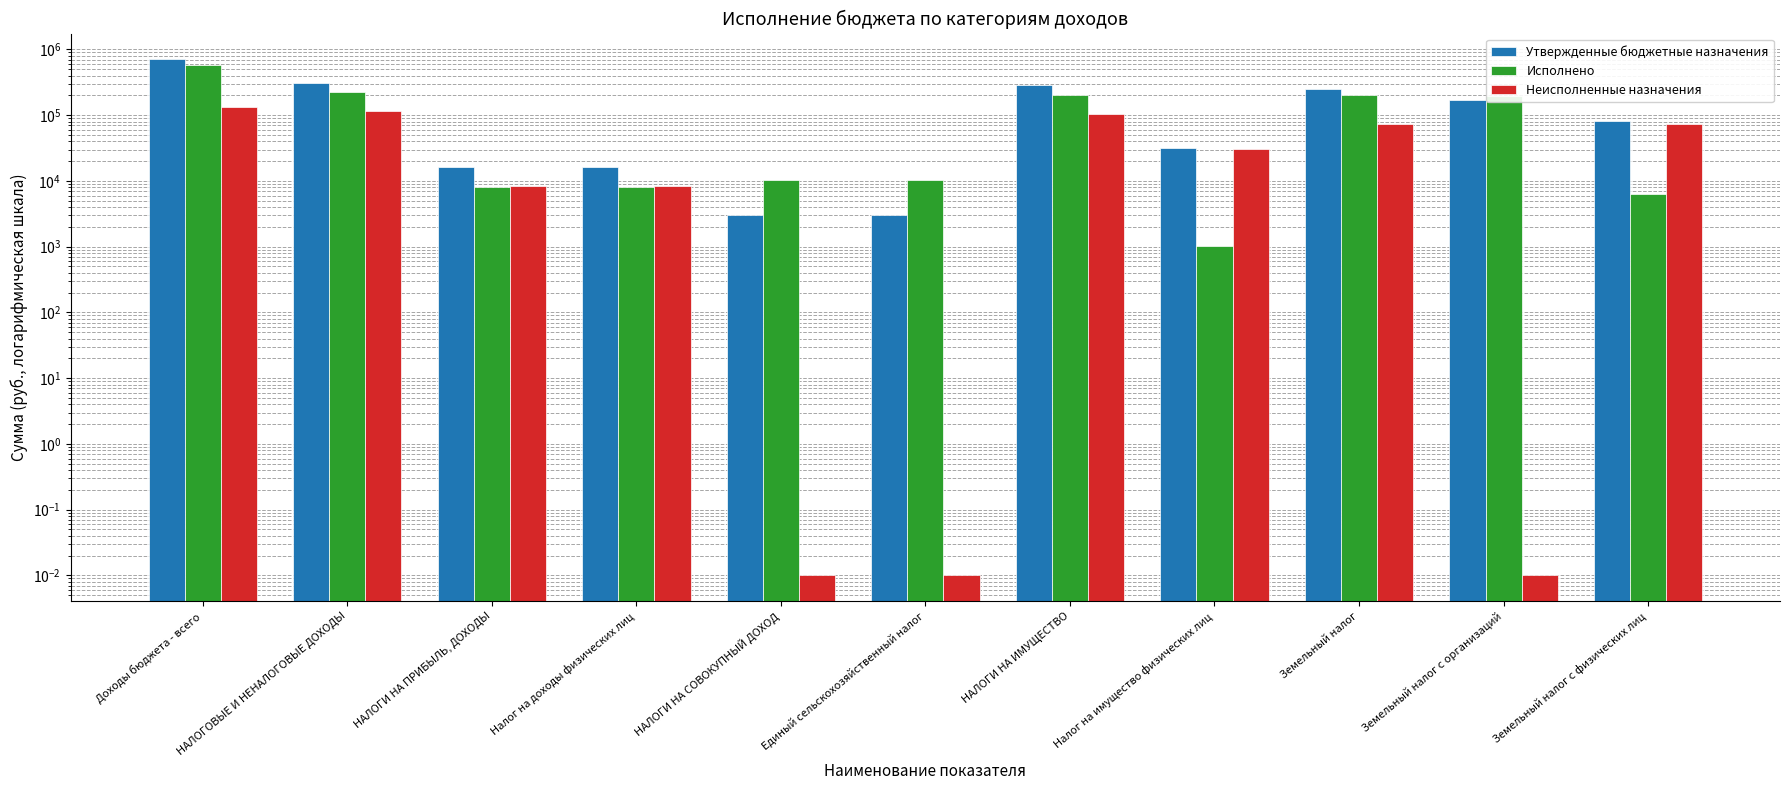

Where does the Утвержденные бюджетные назначения series first go above 80400?

Доходы бюджета - всего